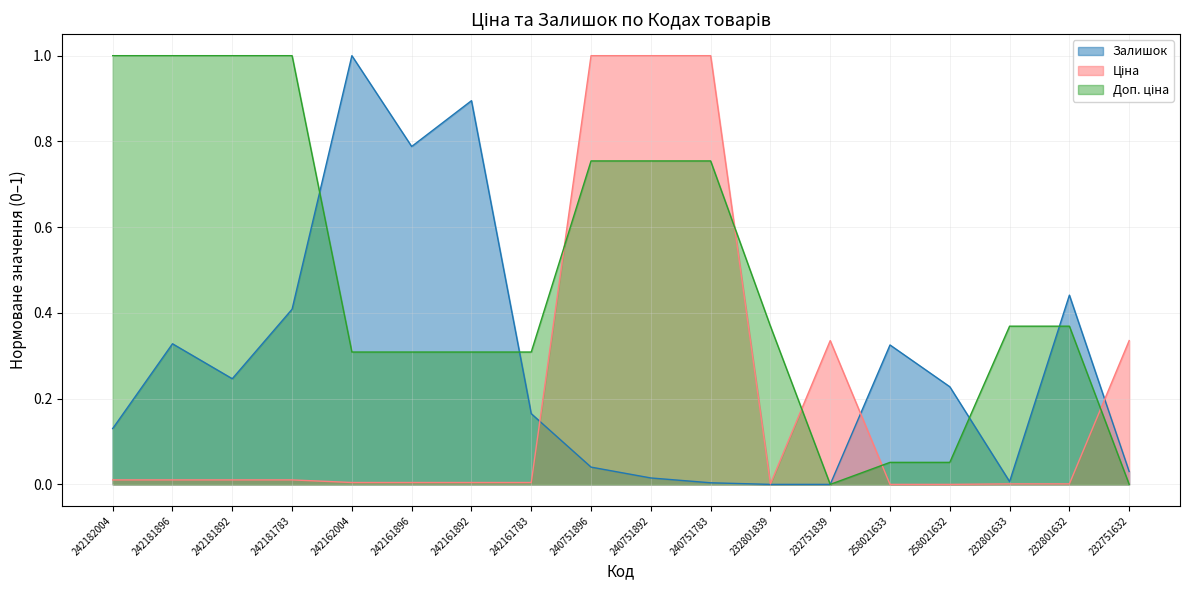

At which category does Залишок reach its first local valley?

242181892